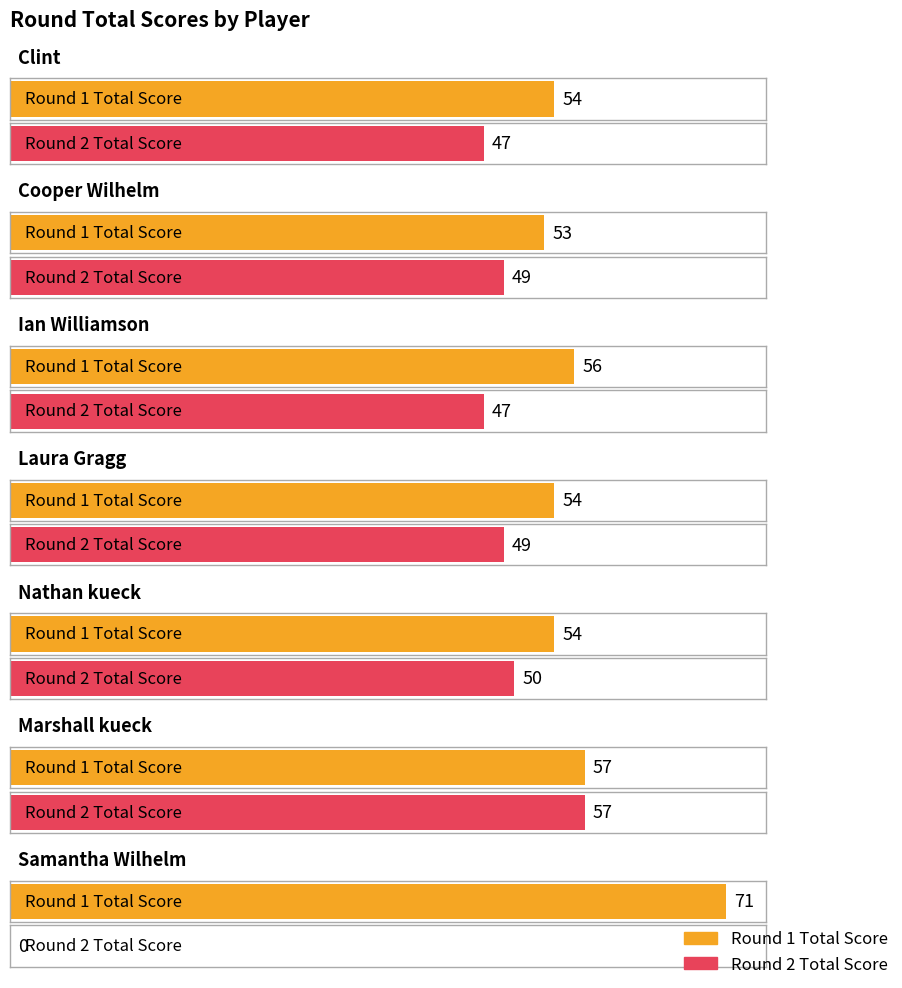

Which series has the largest range (max minus min)?

round_2_total_score